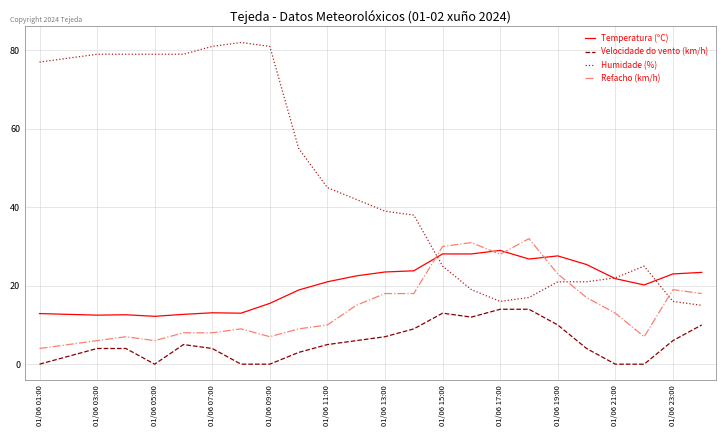

Which series has the largest range (max minus min)?

Humidade (%)